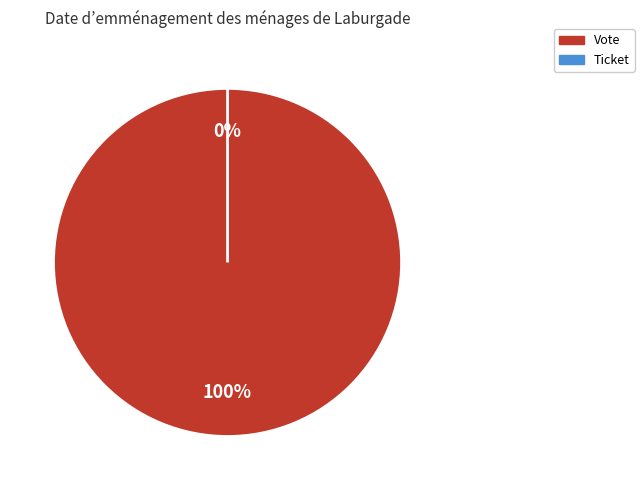

What is the majority slice?

Vote